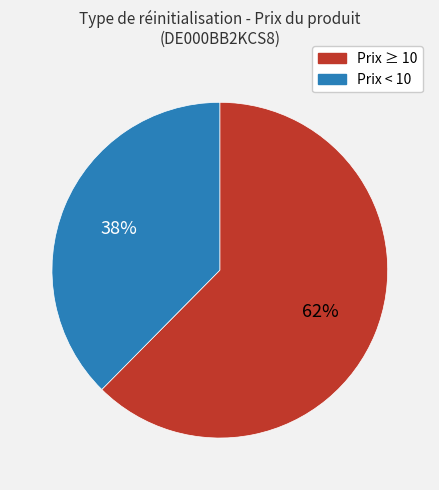

To the nearest percent, what is the average slice percentage?

50%